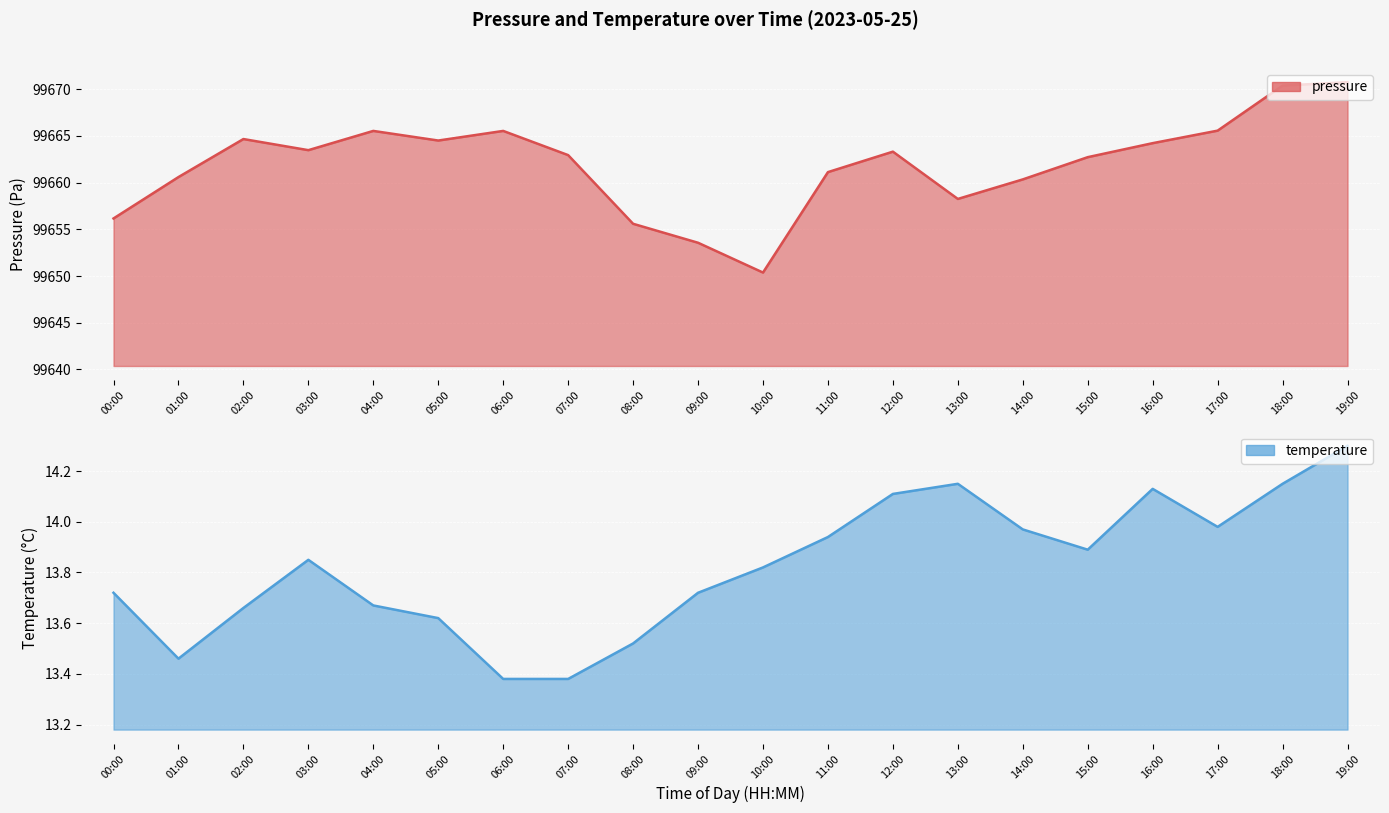

What is the value of the pressure_line point at the 14th from the left?

99658.2